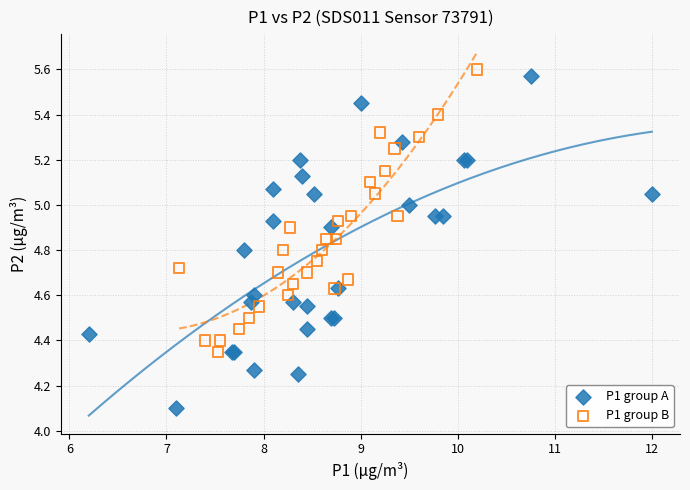

What are all the series names shown in the legend?

P1 group A, P1 group B